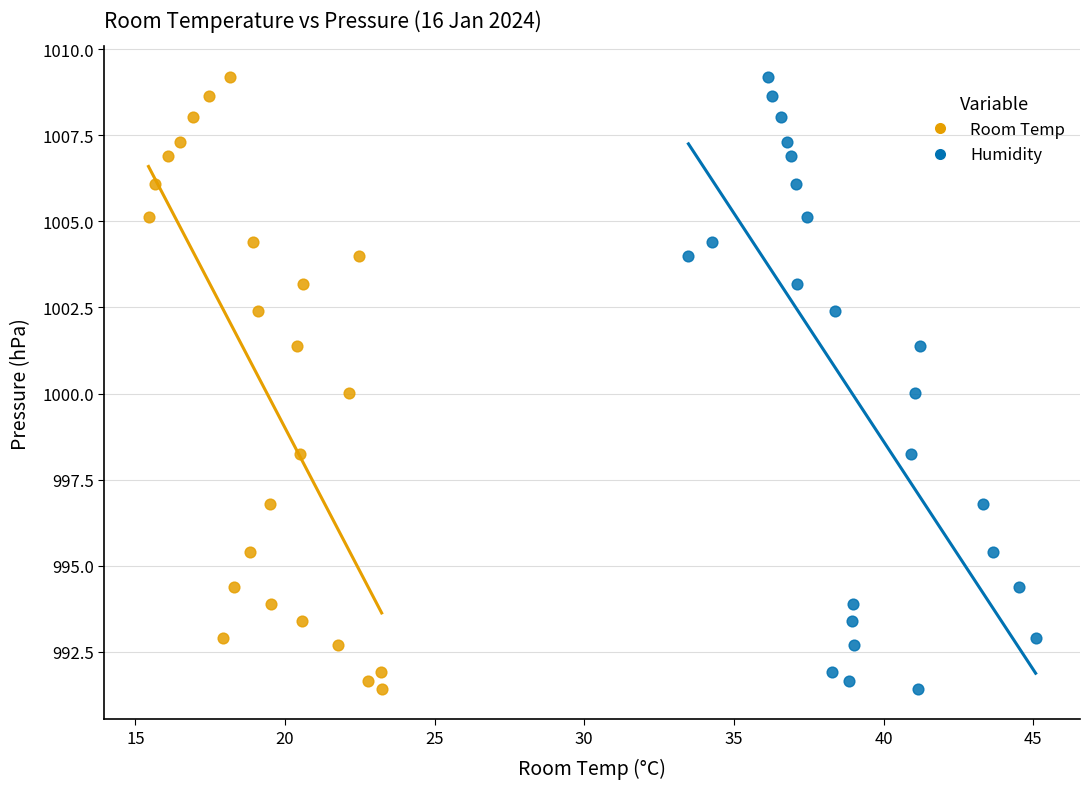

What are all the series names shown in the legend?

Room Temp, Humidity